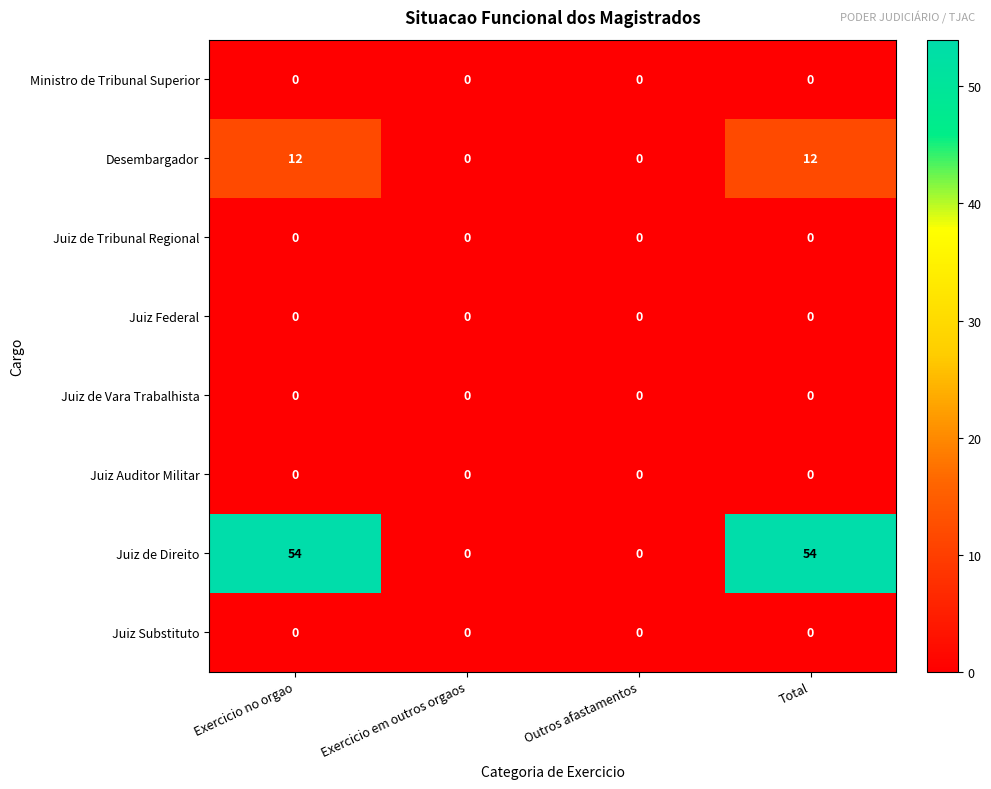

Is it true that Juiz Auditor Militar equals 0 at Exercicio no orgao?

True